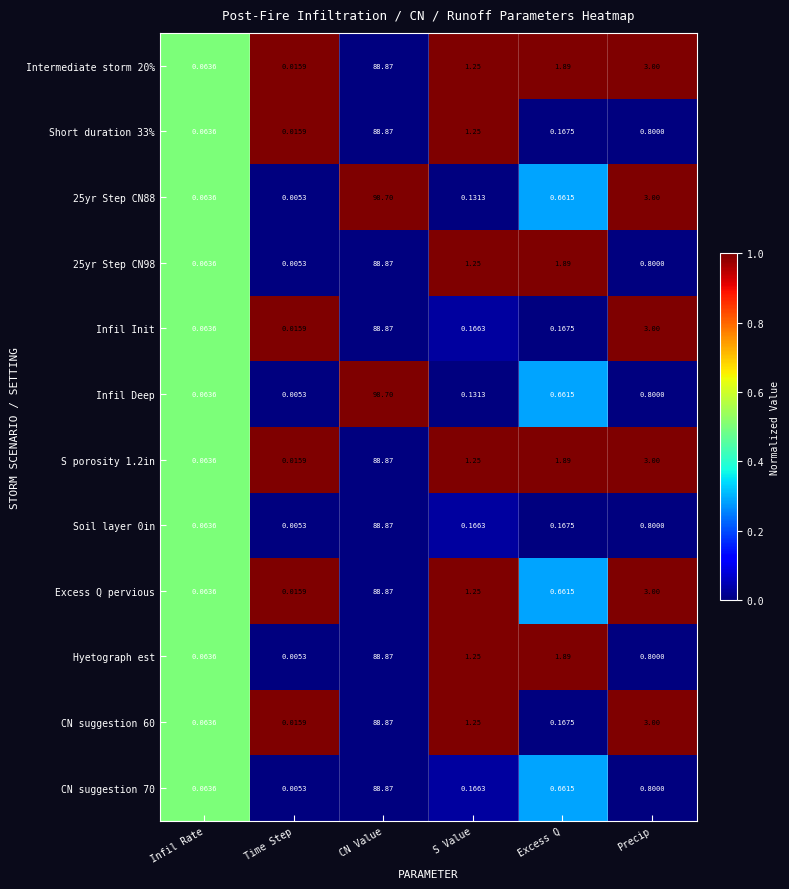

At which category is the sum across all series the highest?

CN Value